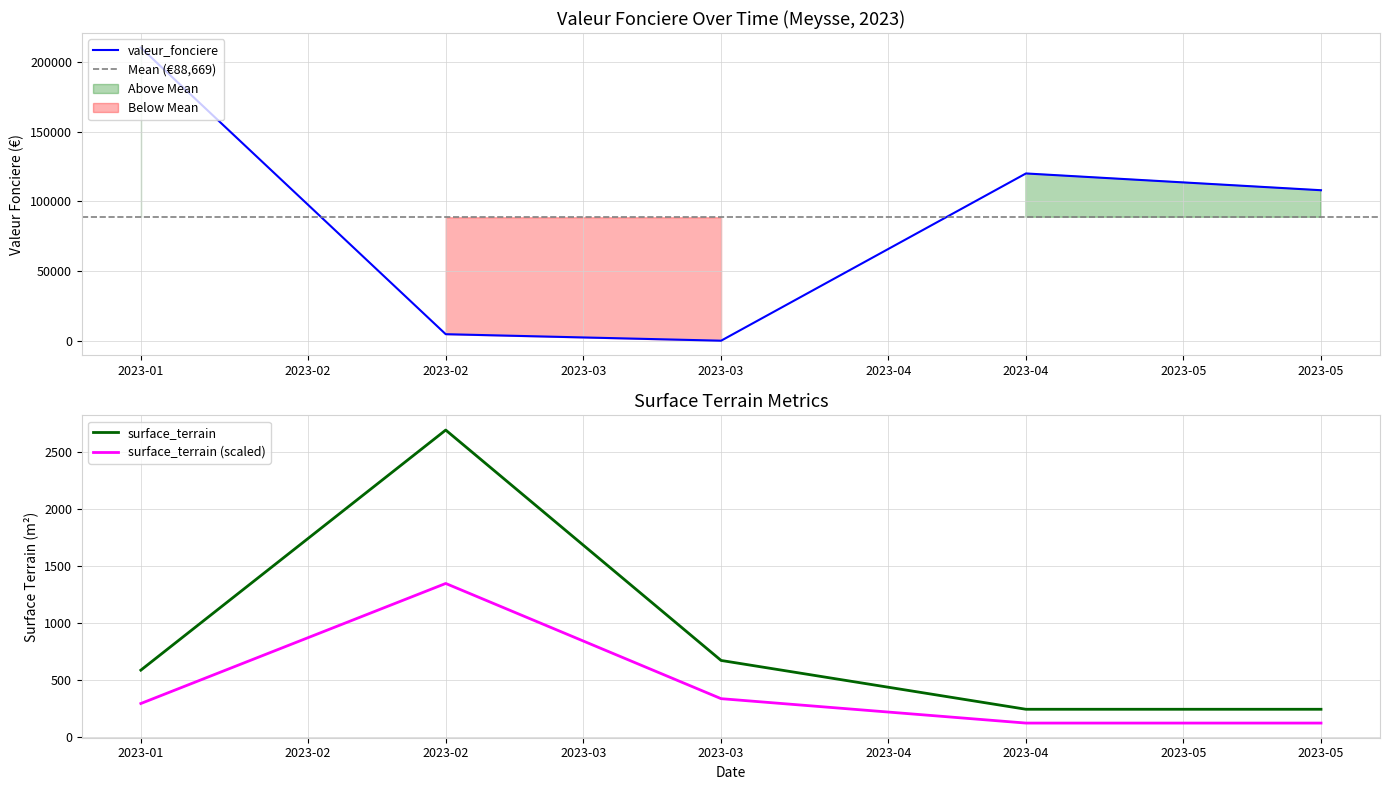

What is the sum of the surface_terrain values at 2023-05 and 2023-01?

827.0